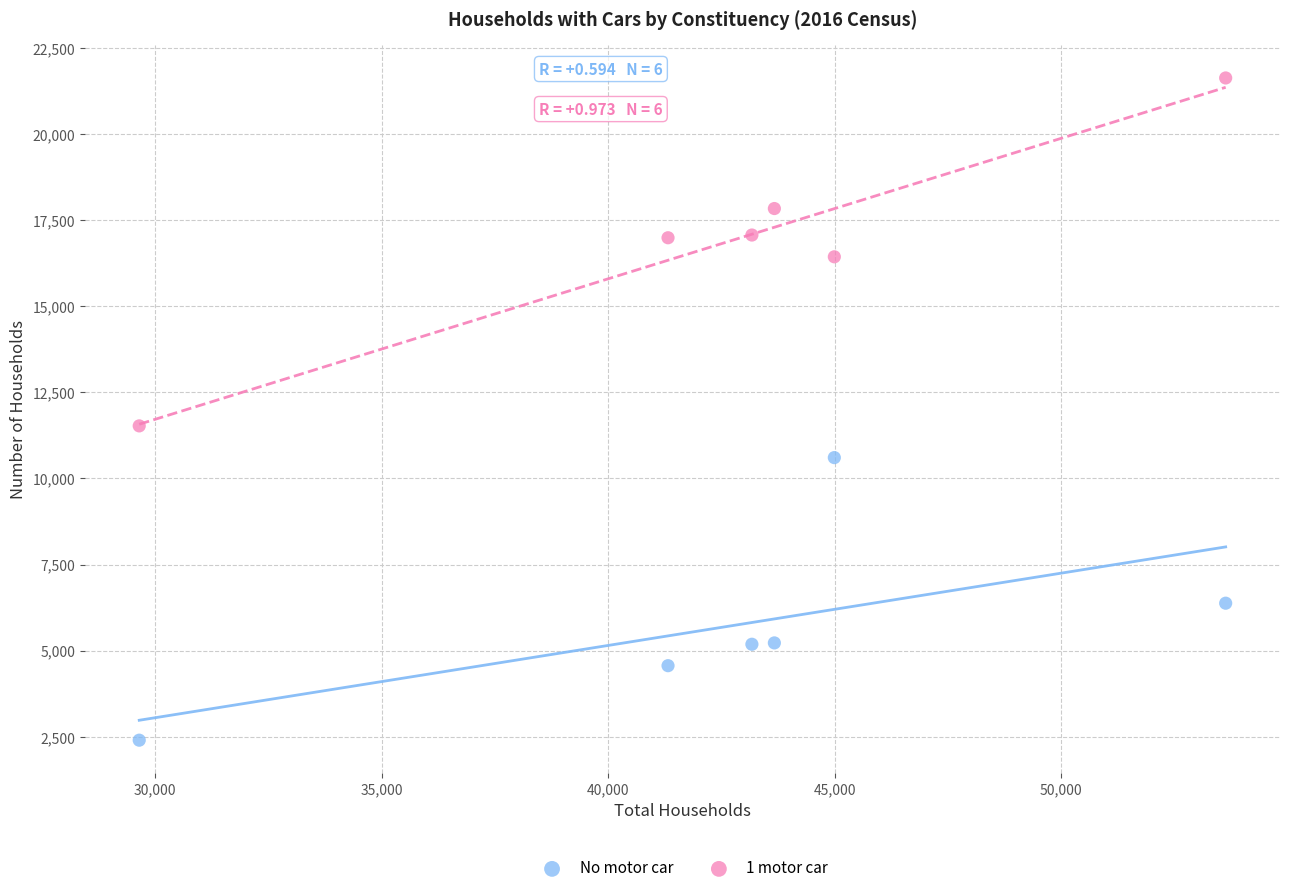

Across all series, what Y value is closest to 12014?

11526